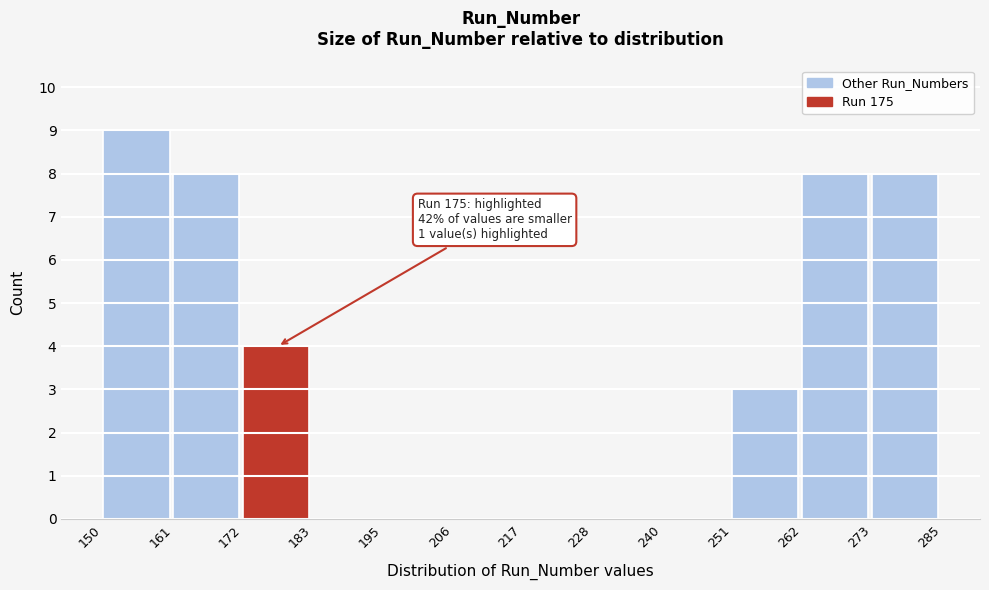

Over which range of the x-axis is the bar tallest?

150 to 161